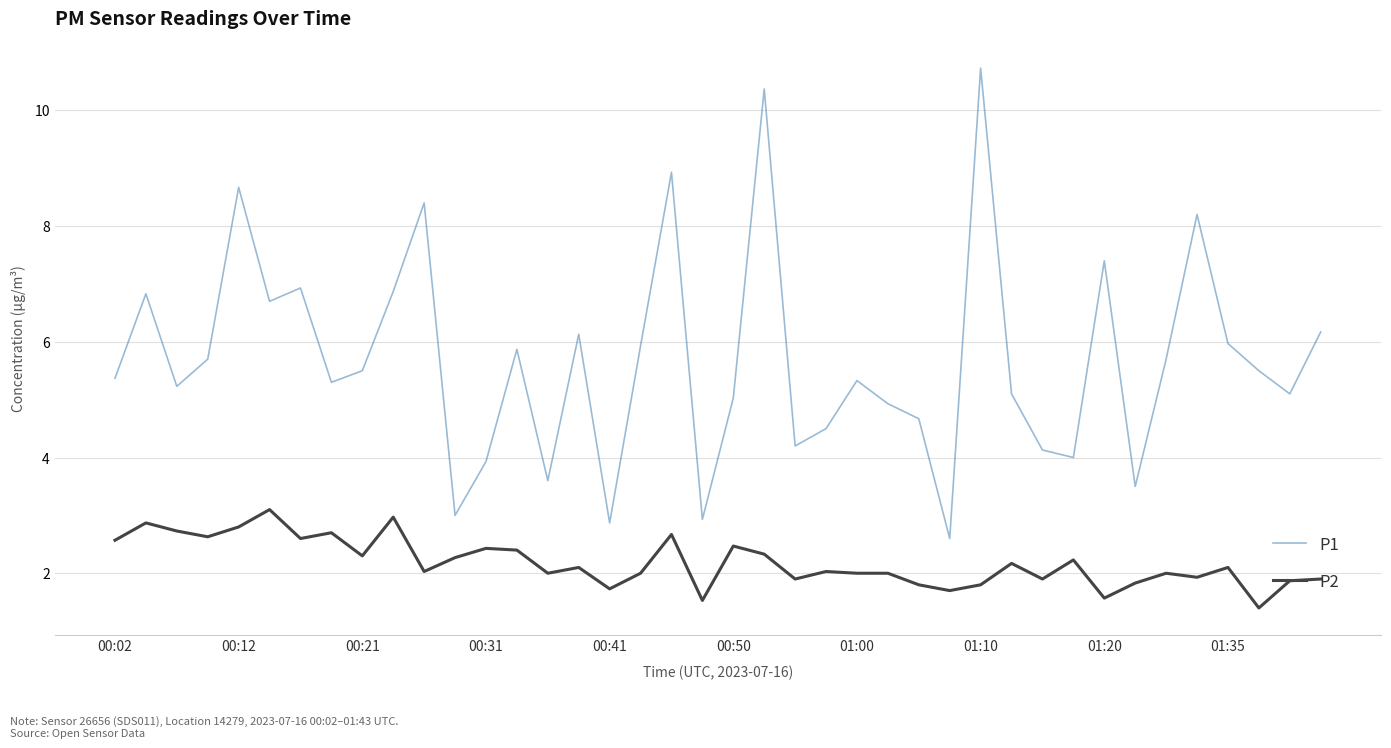

What is the lowest value of the P1 series?

2.6